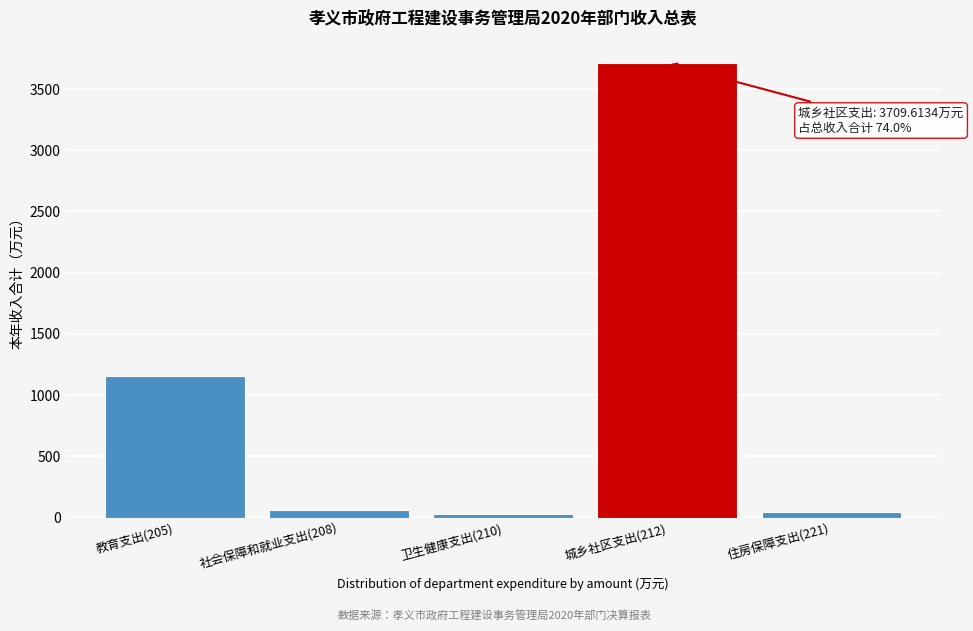

Reading right to left, what are all the values shown in this chart?

住房保障支出(221)=49.2	城乡社区支出(212)=3709.6	卫生健康支出(210)=26.7	社会保障和就业支出(208)=65.6	教育支出(205)=1159.7